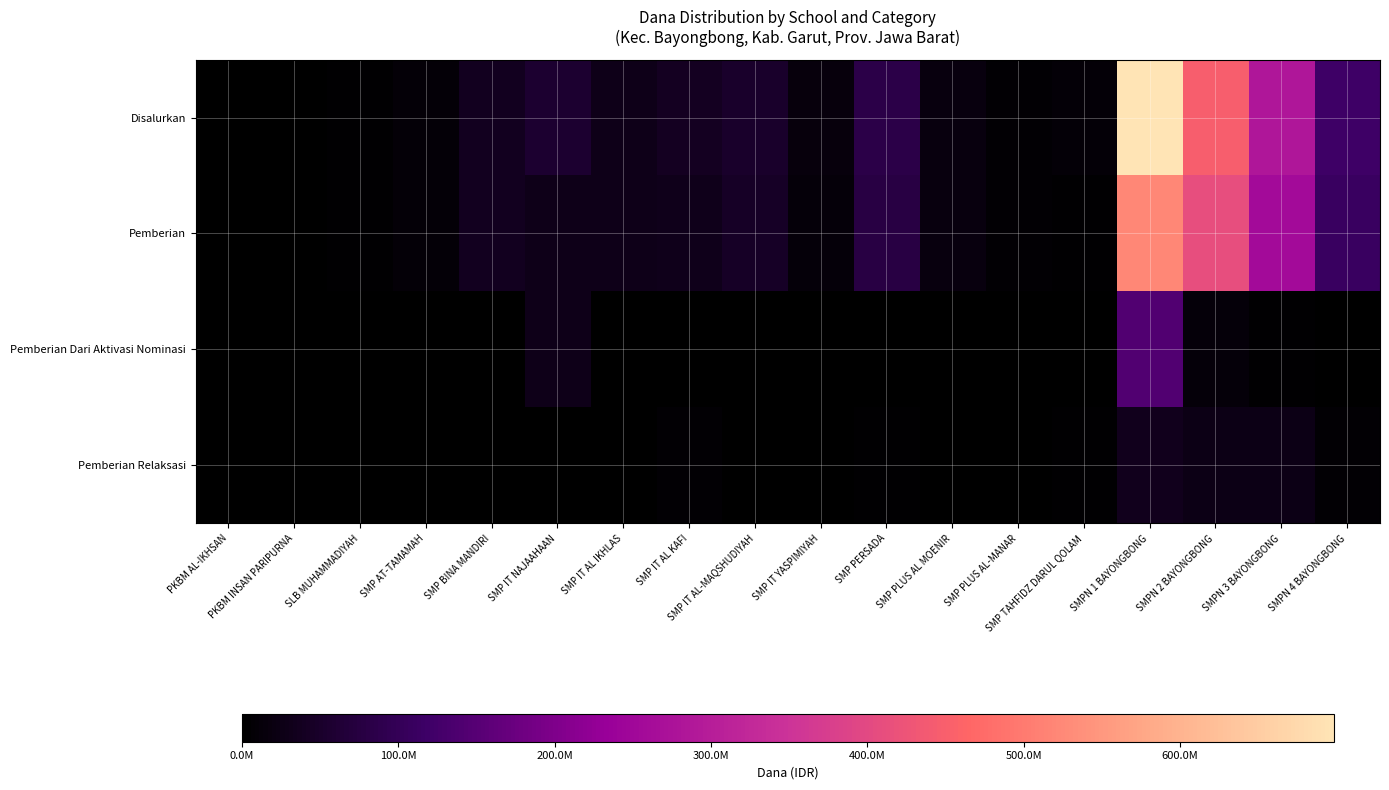

What is the difference between the highest and lowest values at PKBM INSAN PARIPURNA?

750000